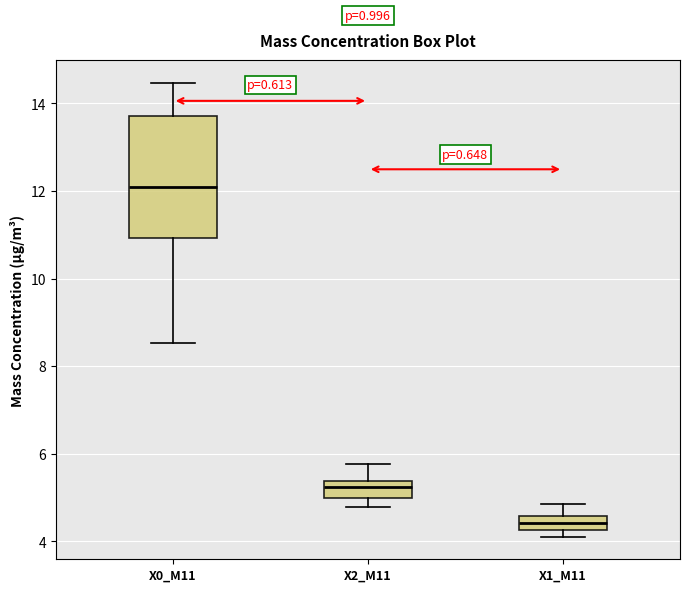

Reading left to right, read every box against the y-axis: the position of its median line, the range the box covers, and the ends of its whiskers. The values are not printed on the chart, so give them approximately, as read against the axis.

X0_M11: median 12.0, box 11.0 to 13.8, whiskers 8.6 to 14.4
X2_M11: median 5.2, box 5.0 to 5.4, whiskers 4.8 to 5.8
X1_M11: median 4.4, box 4.2 to 4.6, whiskers 4.2 (just below the box's lower edge) to 4.8